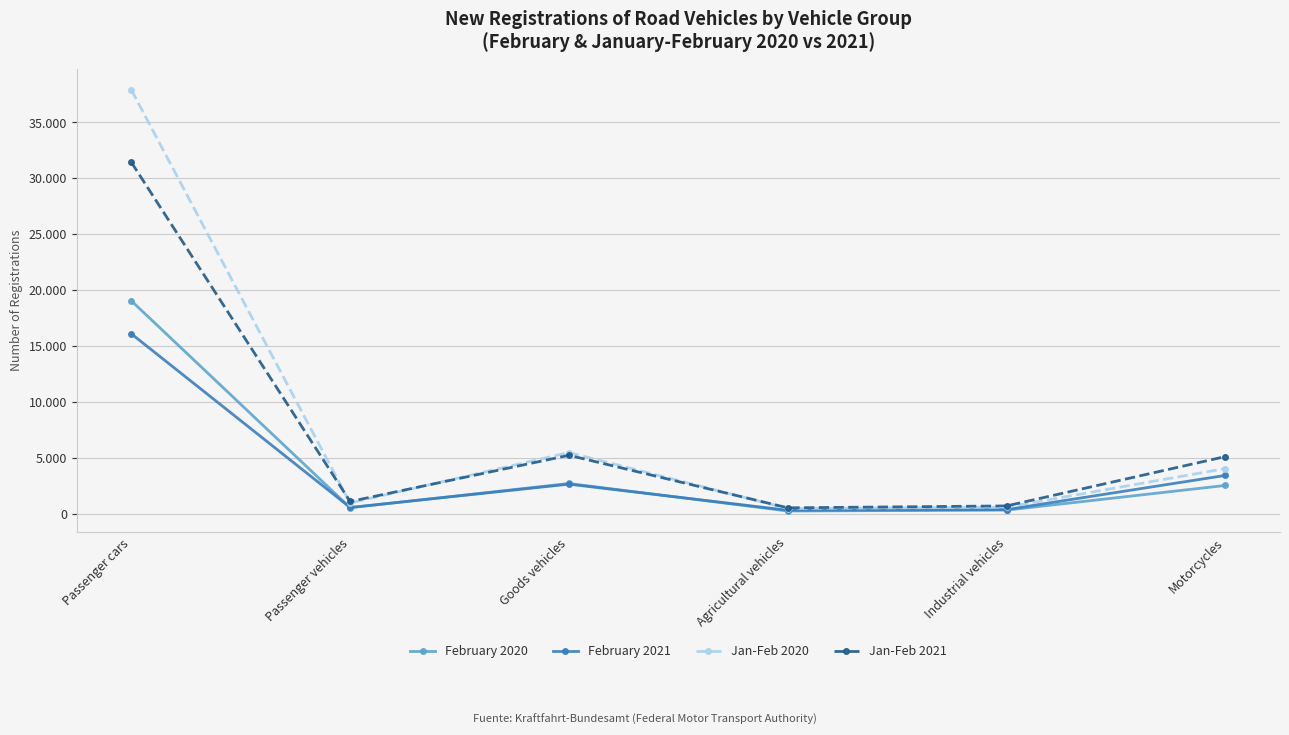

What is the average value of the February 2020 series?

4216